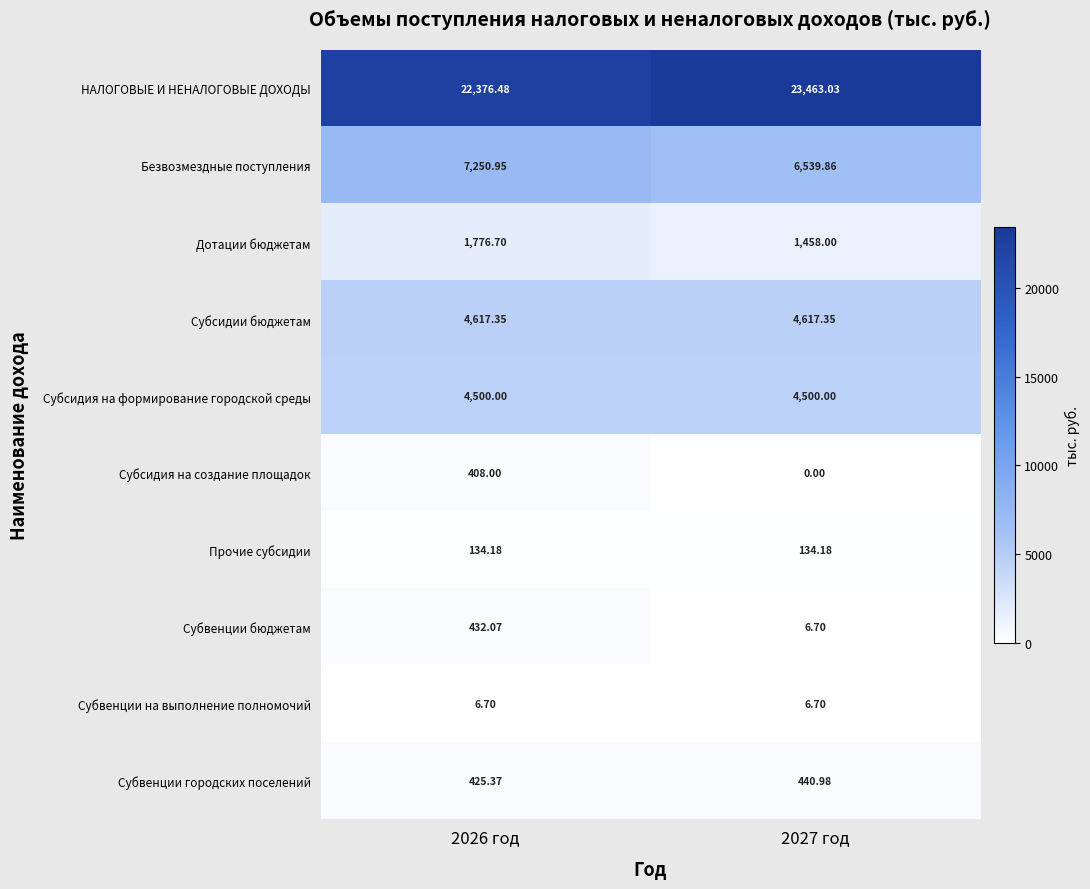

Rank the series by their maximum value, from lowest to highest.

Субвенции на выполнение полномочий, Прочие субсидии, Субсидия на создание площадок, Субвенции бюджетам, Субвенции городских поселений, Дотации бюджетам, Субсидия на формирование городской среды, Субсидии бюджетам, Безвозмездные поступления, НАЛОГОВЫЕ И НЕНАЛОГОВЫЕ ДОХОДЫ